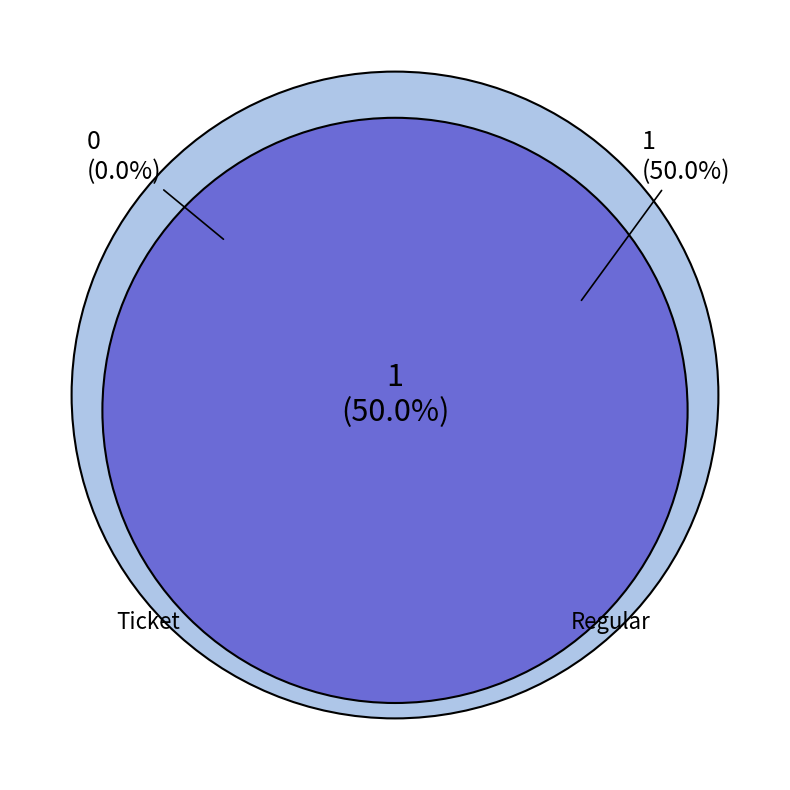

What is the change in value from Ticket to Regular?

+1